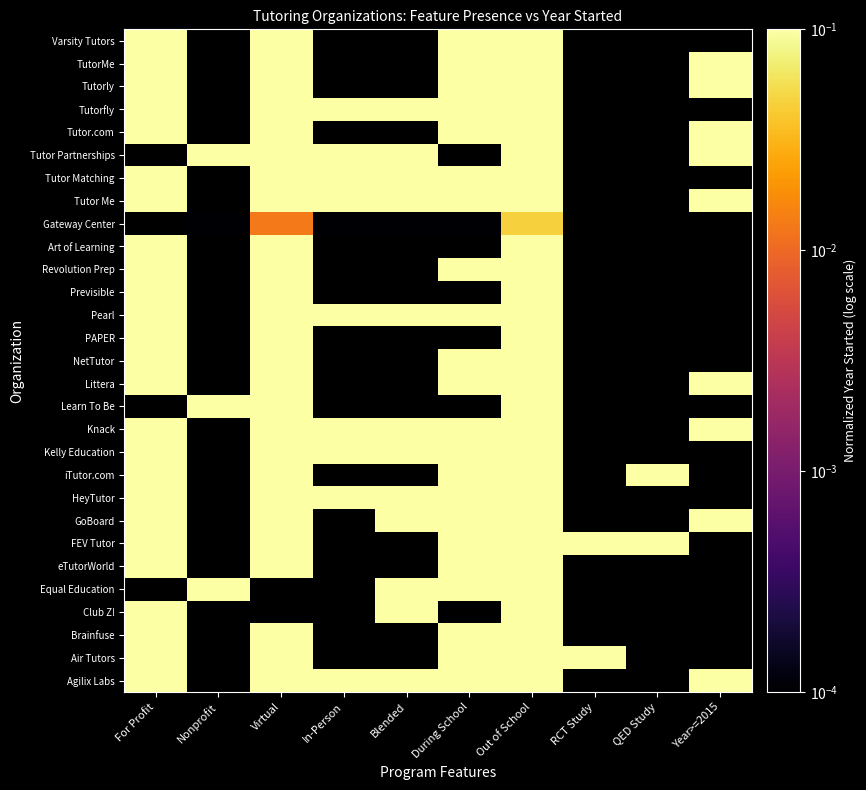

True or false: eTutorWorld has a value of 1.0 at Virtual.

False